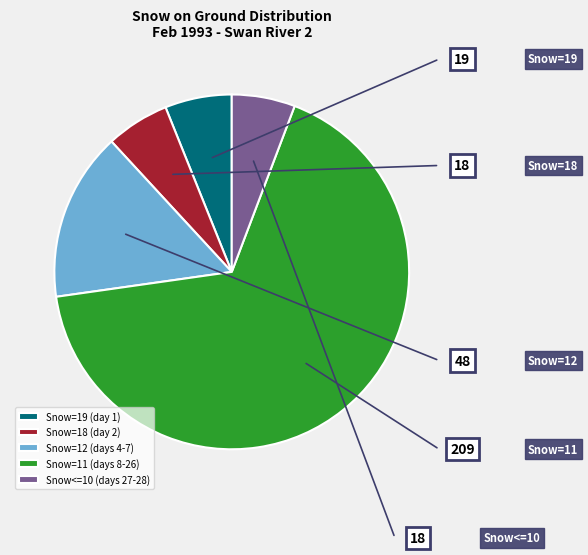

Between Snow=18 (day 2) and Snow=12 (days 4-7), which is larger?

Snow=12 (days 4-7)